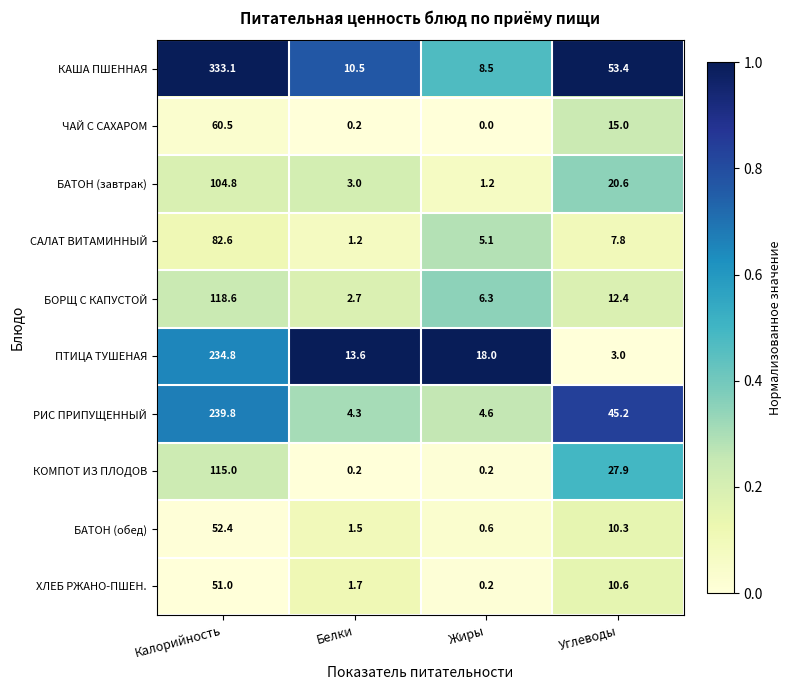

What is the average value of the БАТОН (обед) series?

16.2